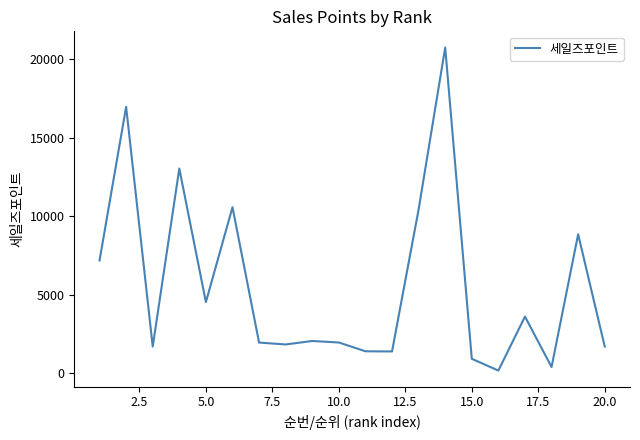

What is the greatest value displayed?

20739